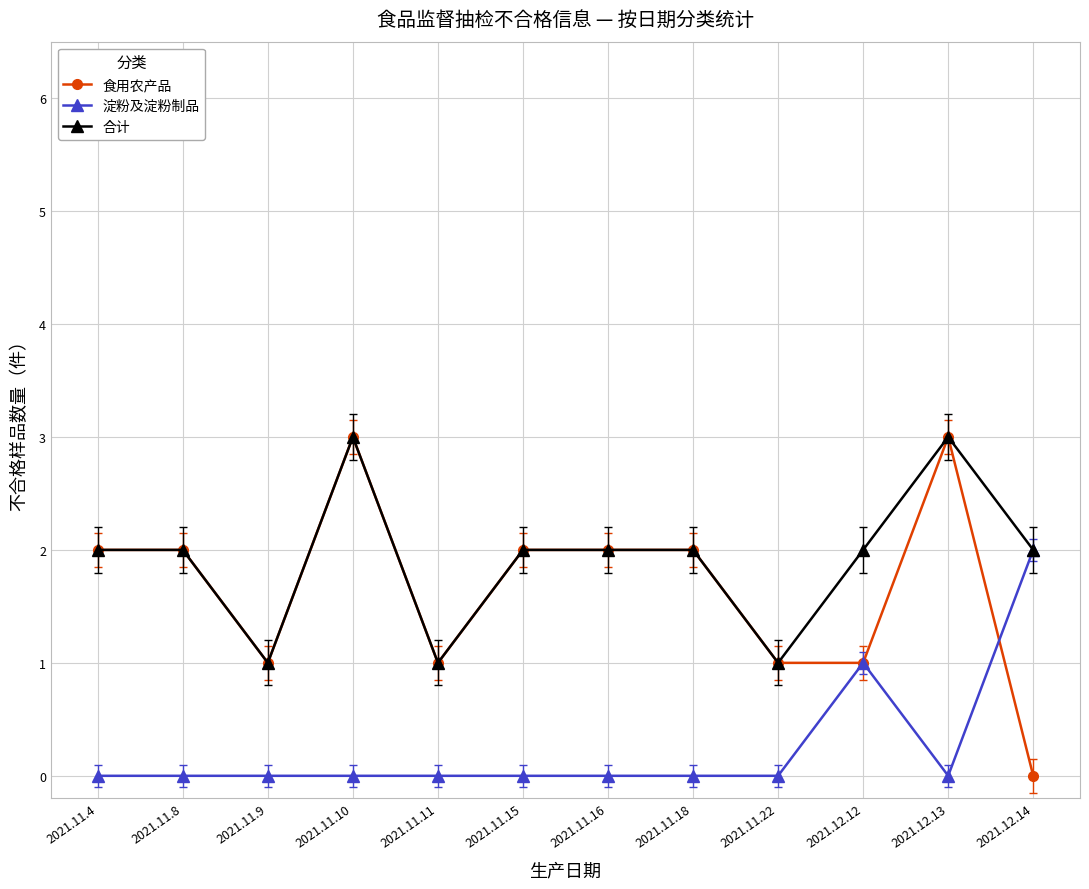

List the series in order of their overall mean, lowest first.

淀粉及淀粉制品, 食用农产品, 合计